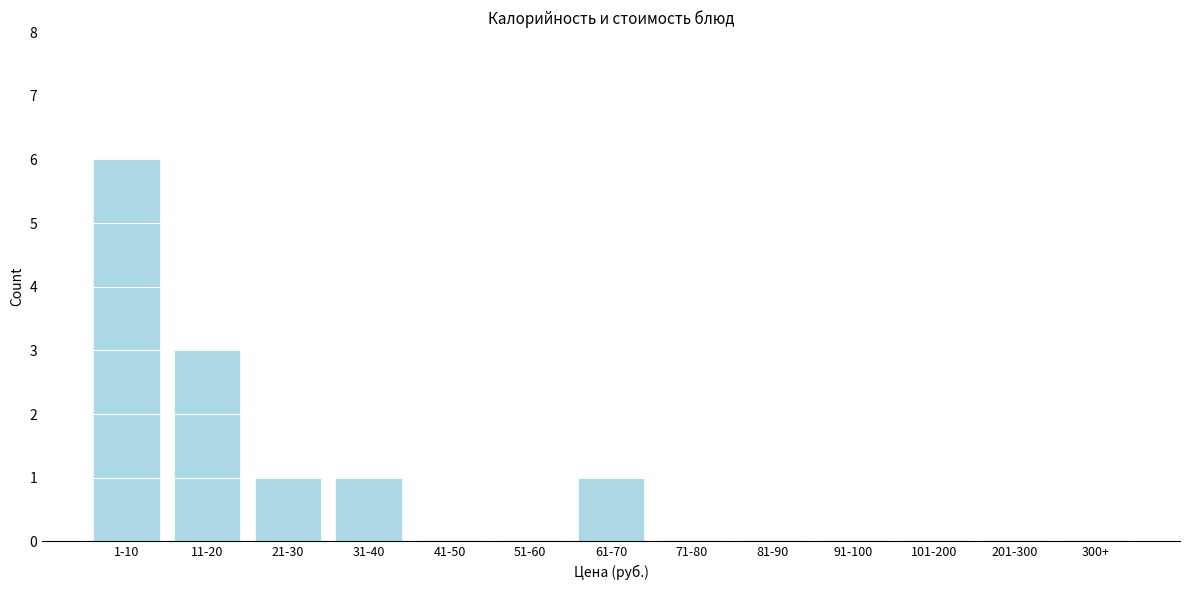

Reading left to right, transcribe all the data shown in this chart.

1-10=6	11-20=3	21-30=1	31-40=1	41-50=0	51-60=0	61-70=1	71-80=0	81-90=0	91-100=0	101-200=0	201-300=0	300+=0